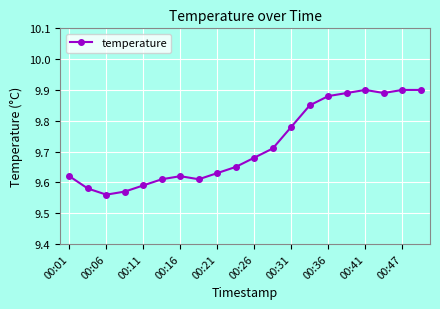

True or false: there are more than 1 points higher than both neighbors.

True